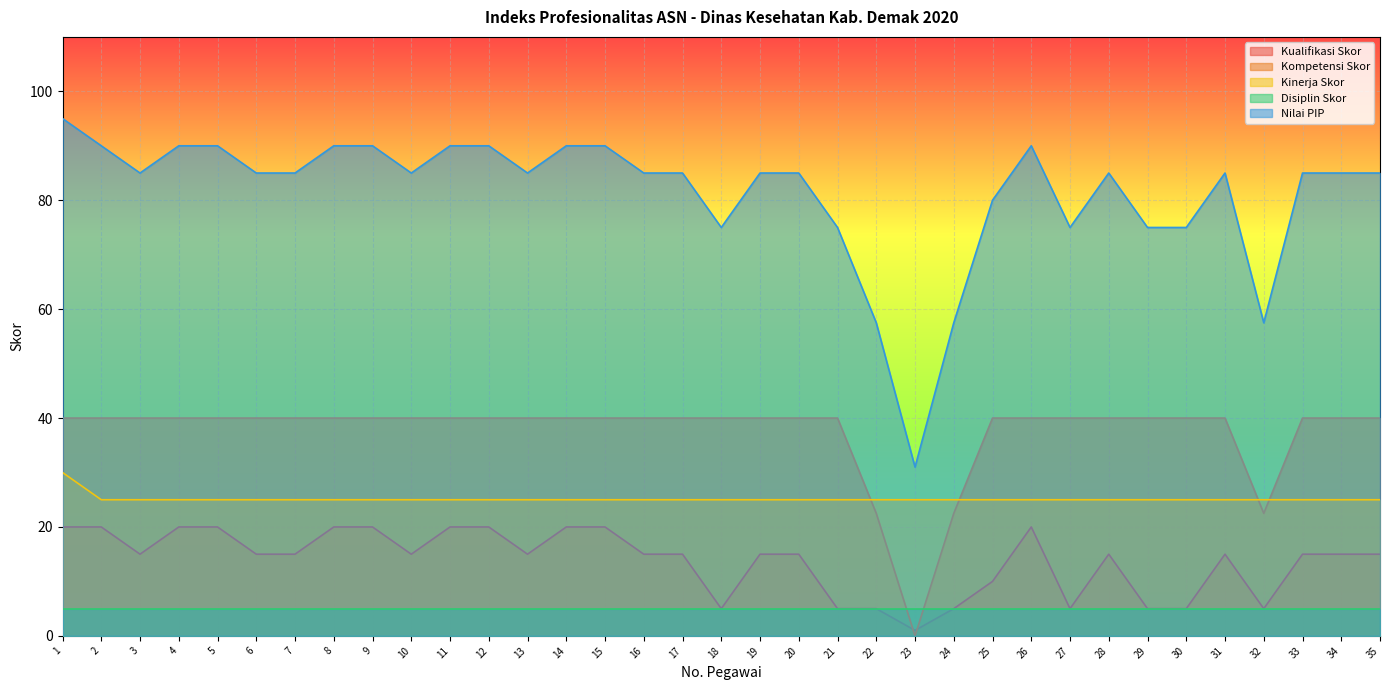

True or false: Kualifikasi Skor and Kinerja Skor intersect in this chart.

False